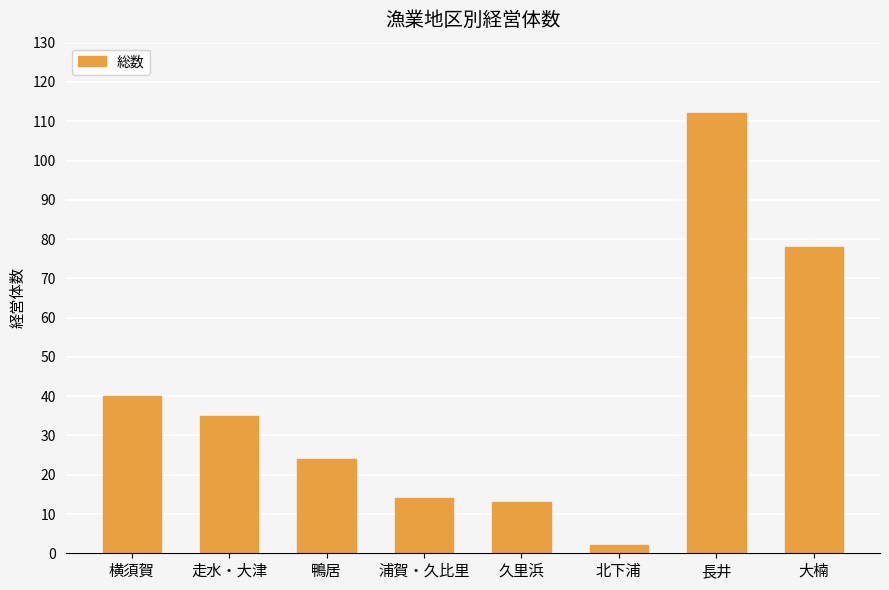

Which label corresponds to the smallest value in the chart?

北下浦